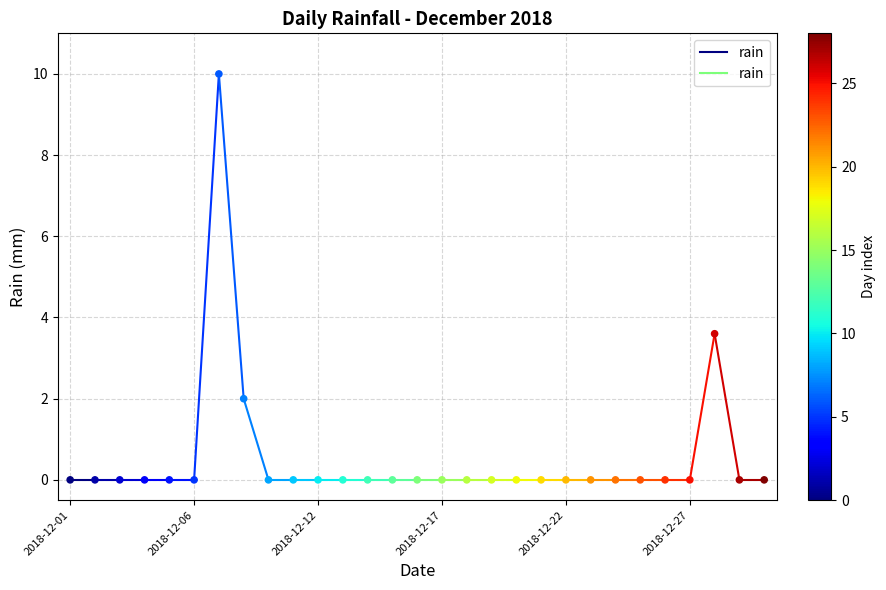

What Y value in the scatter plot is closest to 5?

3.6